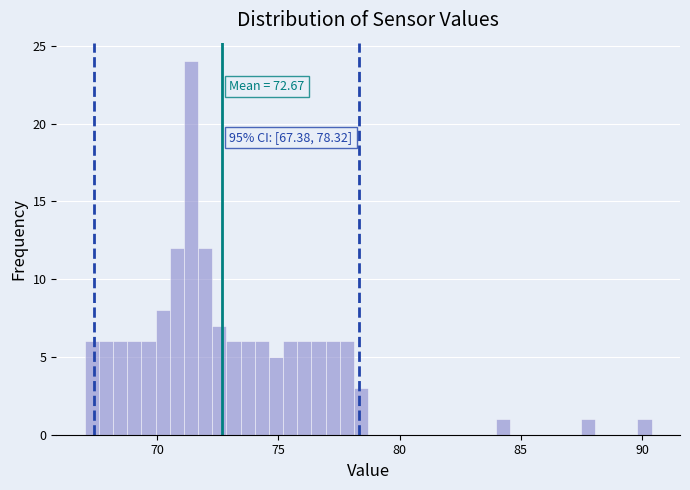

Around what value on the x-axis is the tallest bar? Give the approximate position of its centre, as read against the axis.

71.5